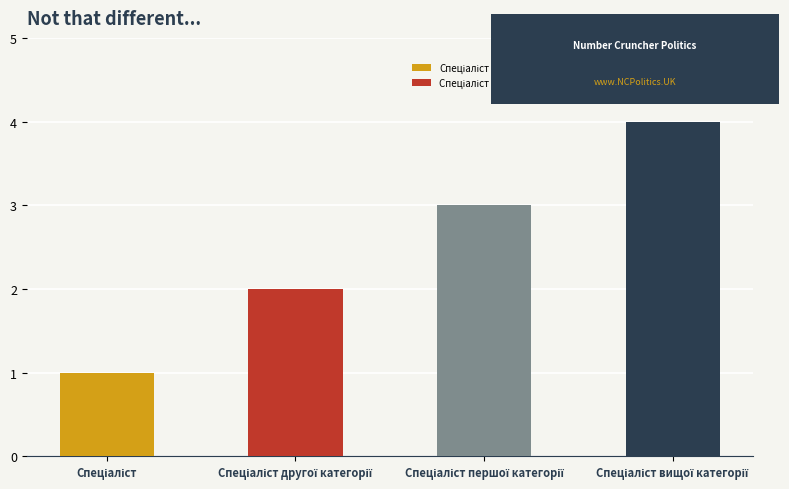

What is the minimum value shown in the chart?

1